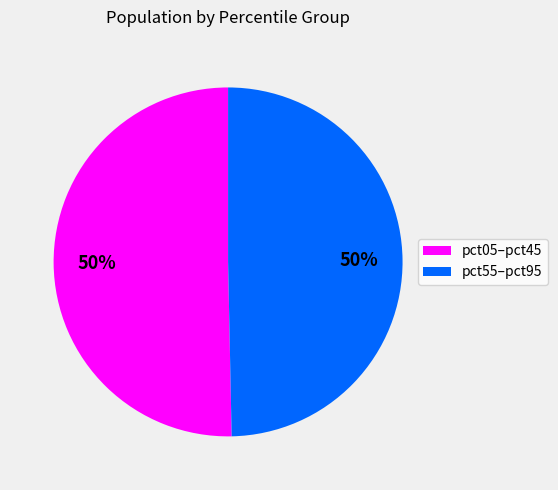

To the nearest percent, what is the combined percentage of pct05–pct45 and pct55–pct95?

100%